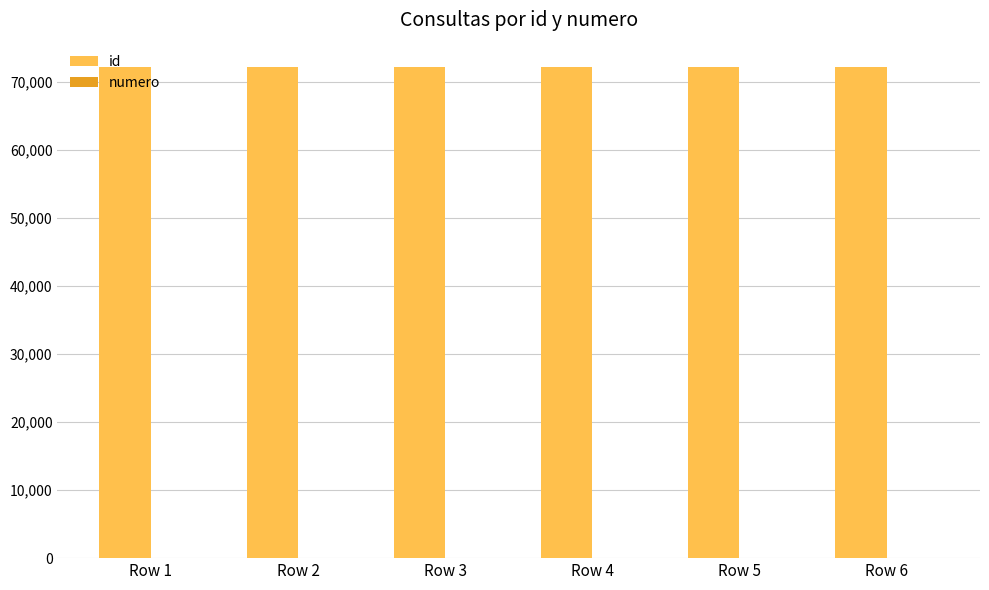

What is the greatest value displayed?

72121